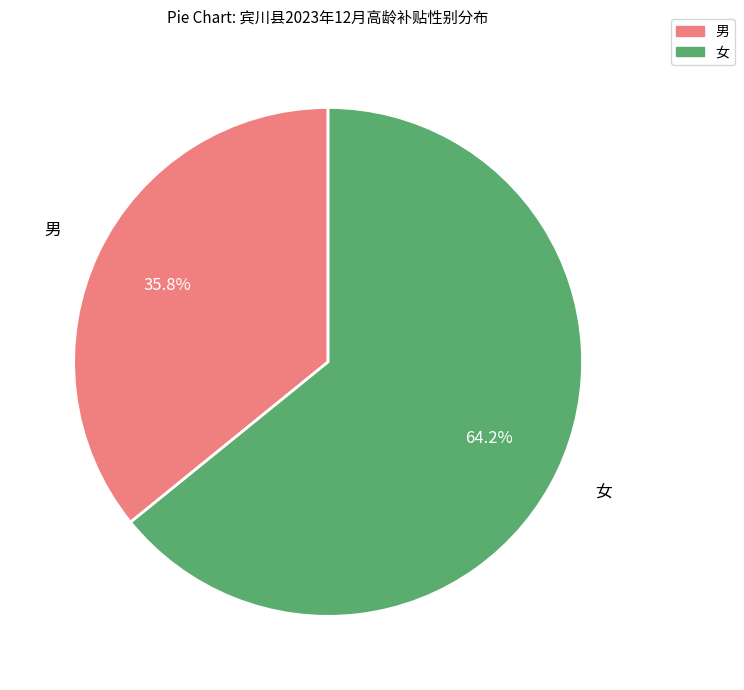

Combined, do 女 and 男 account for over 50%?

Yes